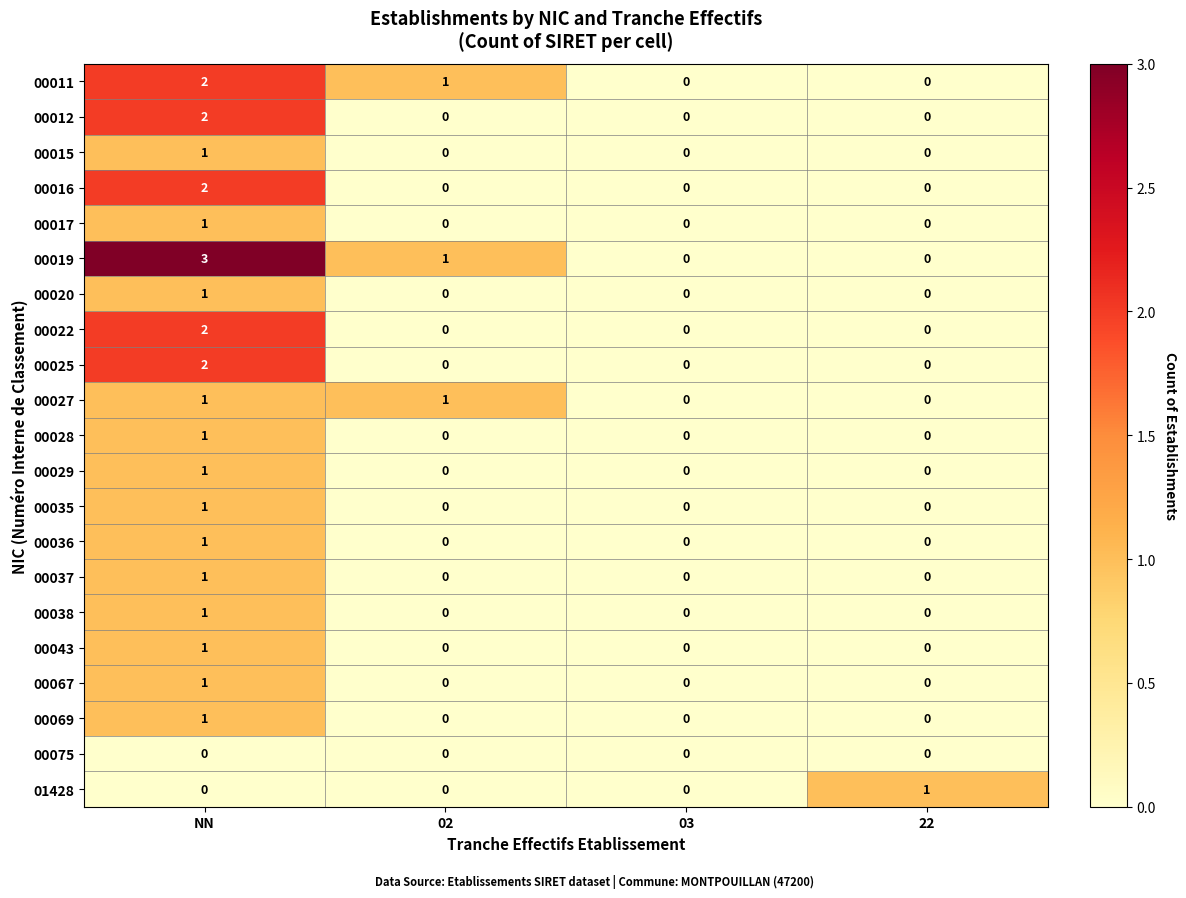

Which series has the largest total across all categories?

00019